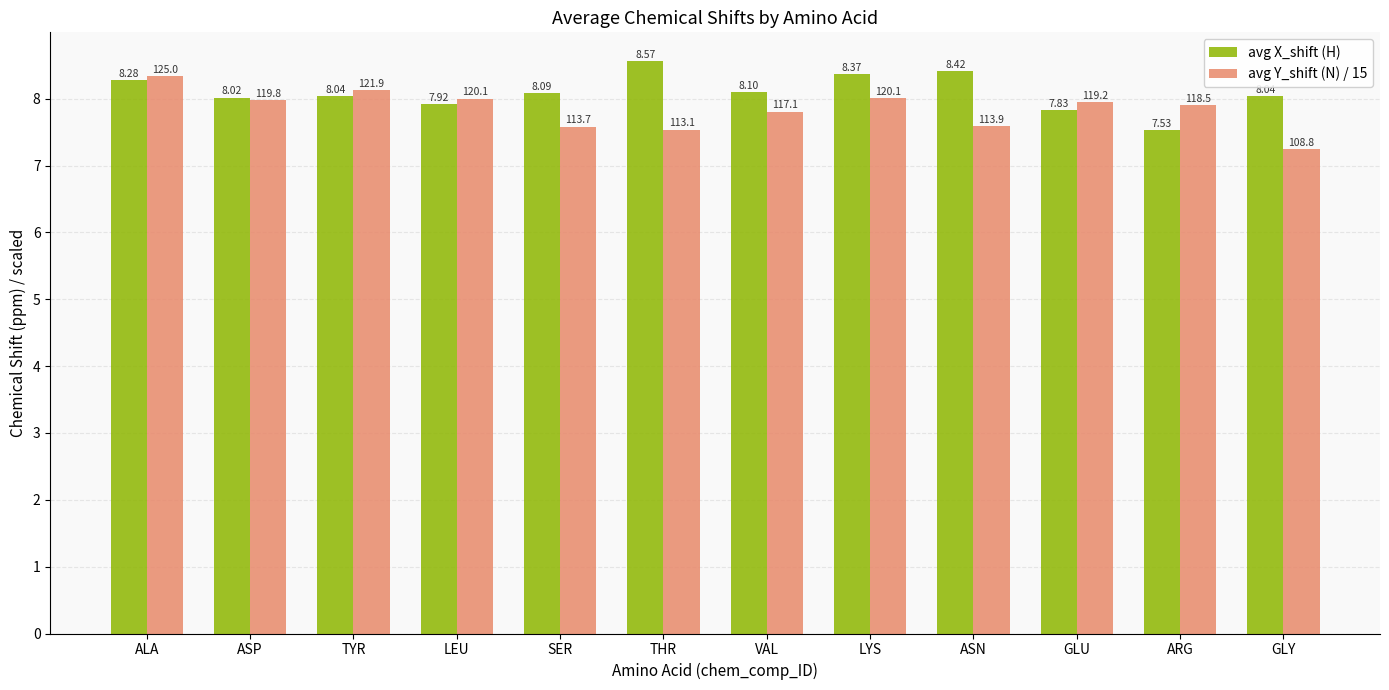

Which series has the largest total across all categories?

avg X_shift (H)